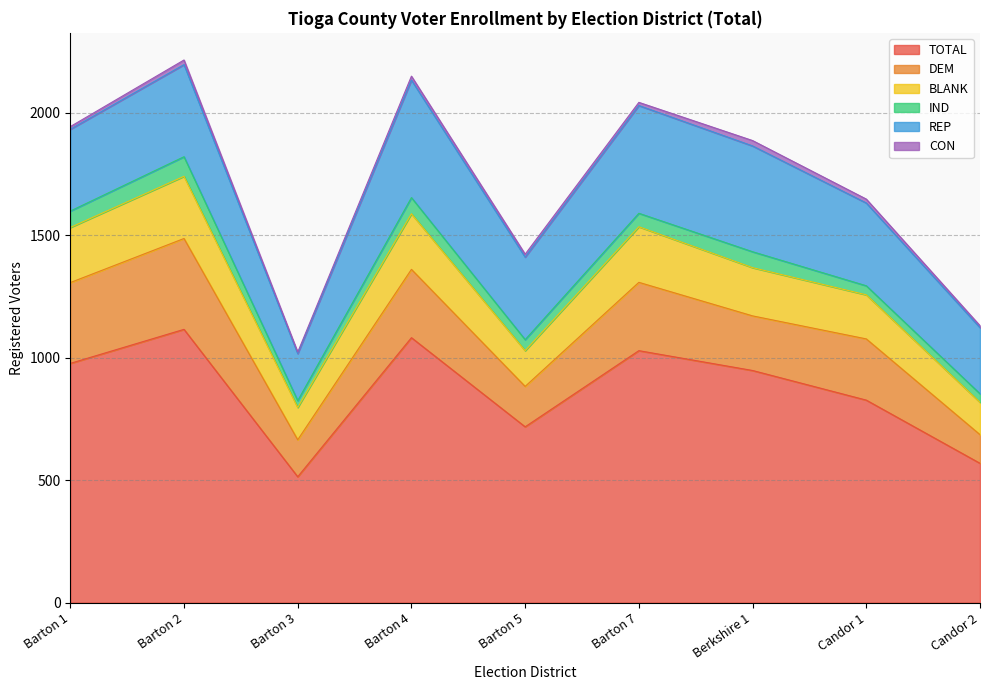

True or false: CON has a value of 22 at Barton 7.

False